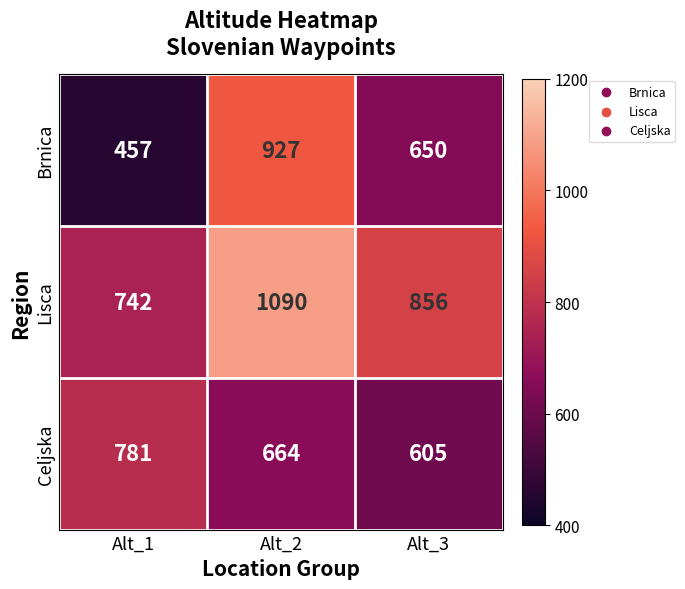

Reading left to right, what are all the values shown in this chart?

Brnica: Alt_1=457	Alt_2=927	Alt_3=650
Lisca: Alt_1=742	Alt_2=1090	Alt_3=856
Celjska: Alt_1=781	Alt_2=664	Alt_3=605